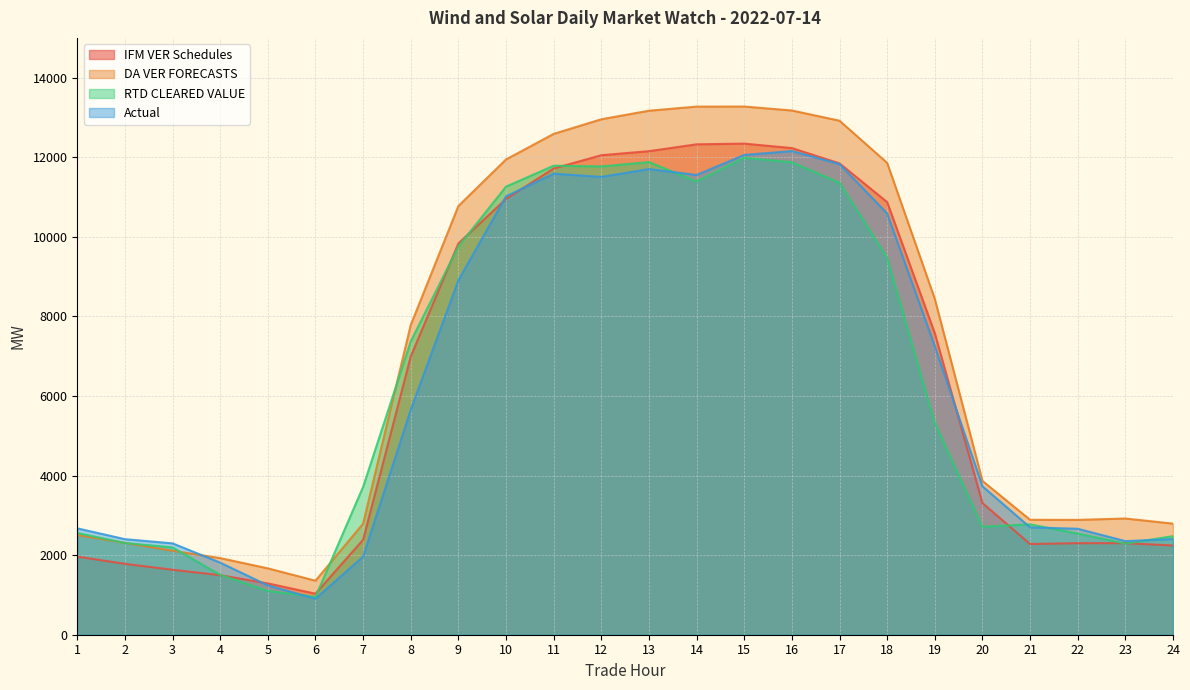

Which series has the widest spread of values?

DA VER FORECASTS